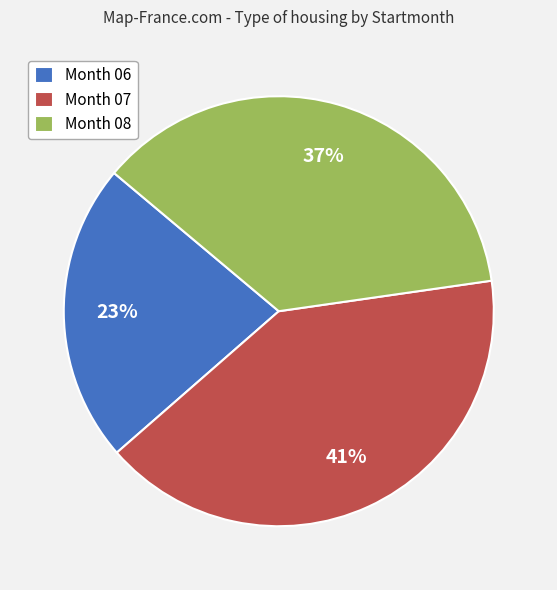

Combined, do Month 06 and Month 08 account for over 50%?

Yes